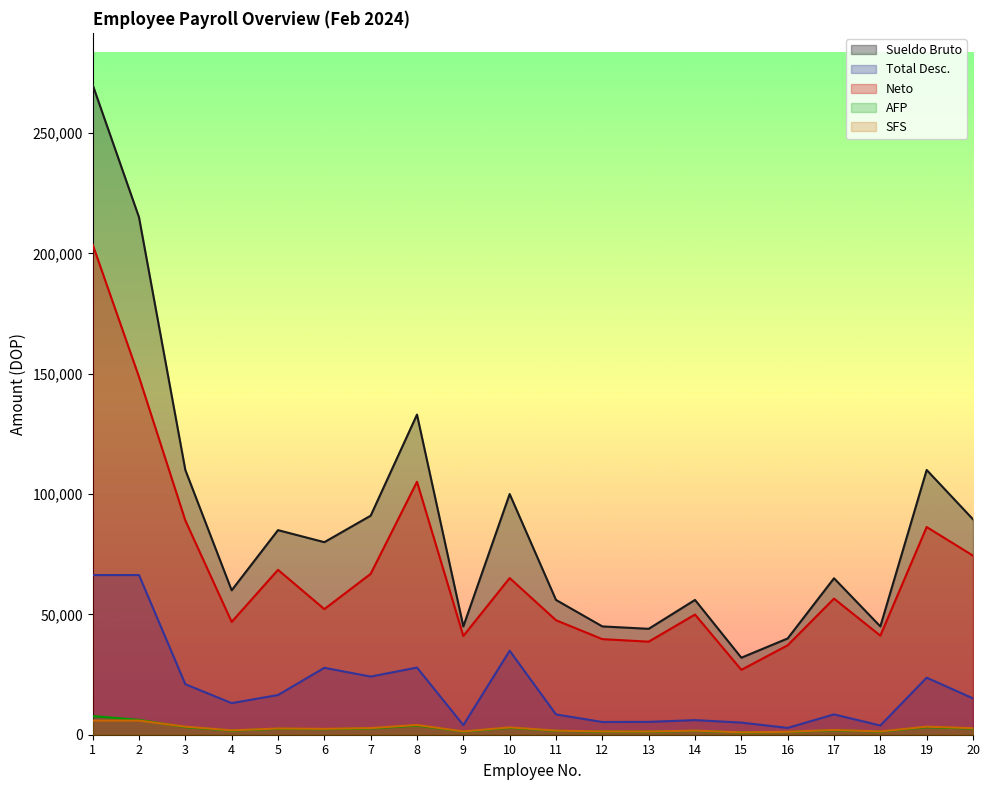

Between 11 and 18, which series saw the biggest shift?

Sueldo Bruto